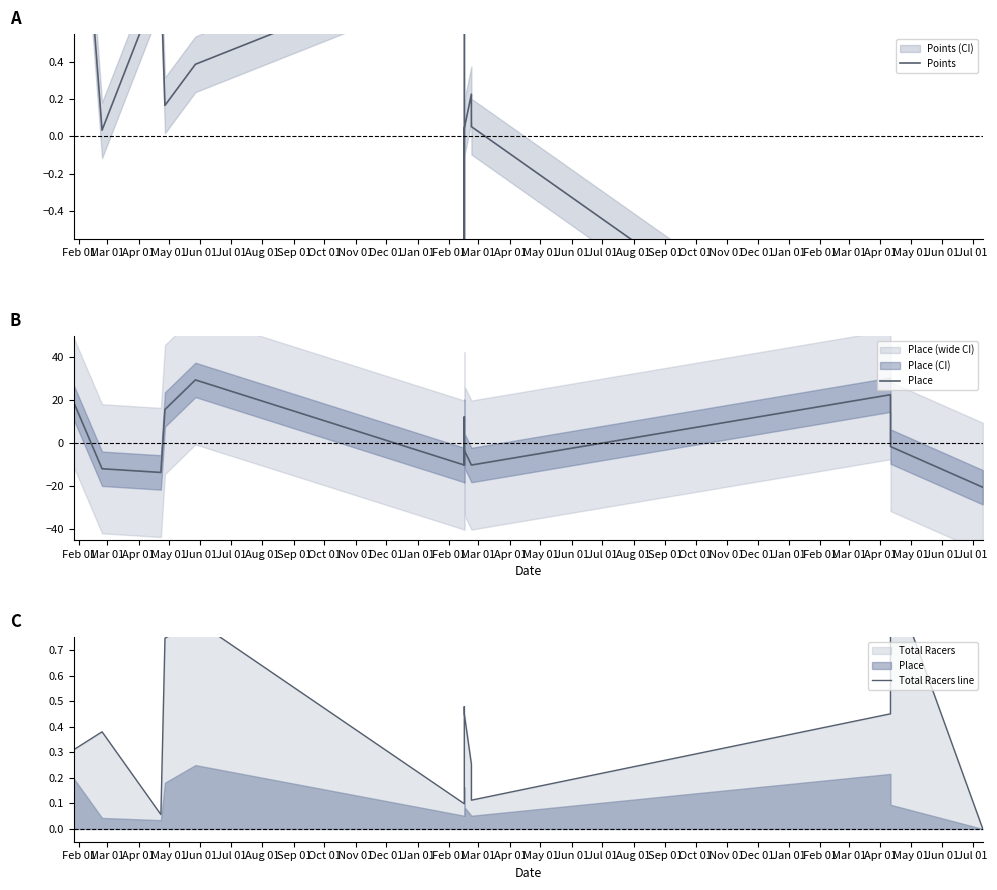

What is the lowest value of the Place series?

-20.4